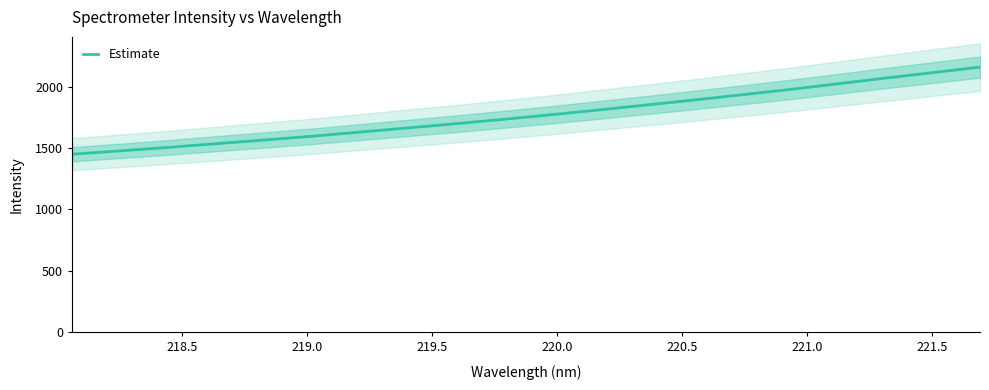

What is the maximum value for Estimate?

2159.4